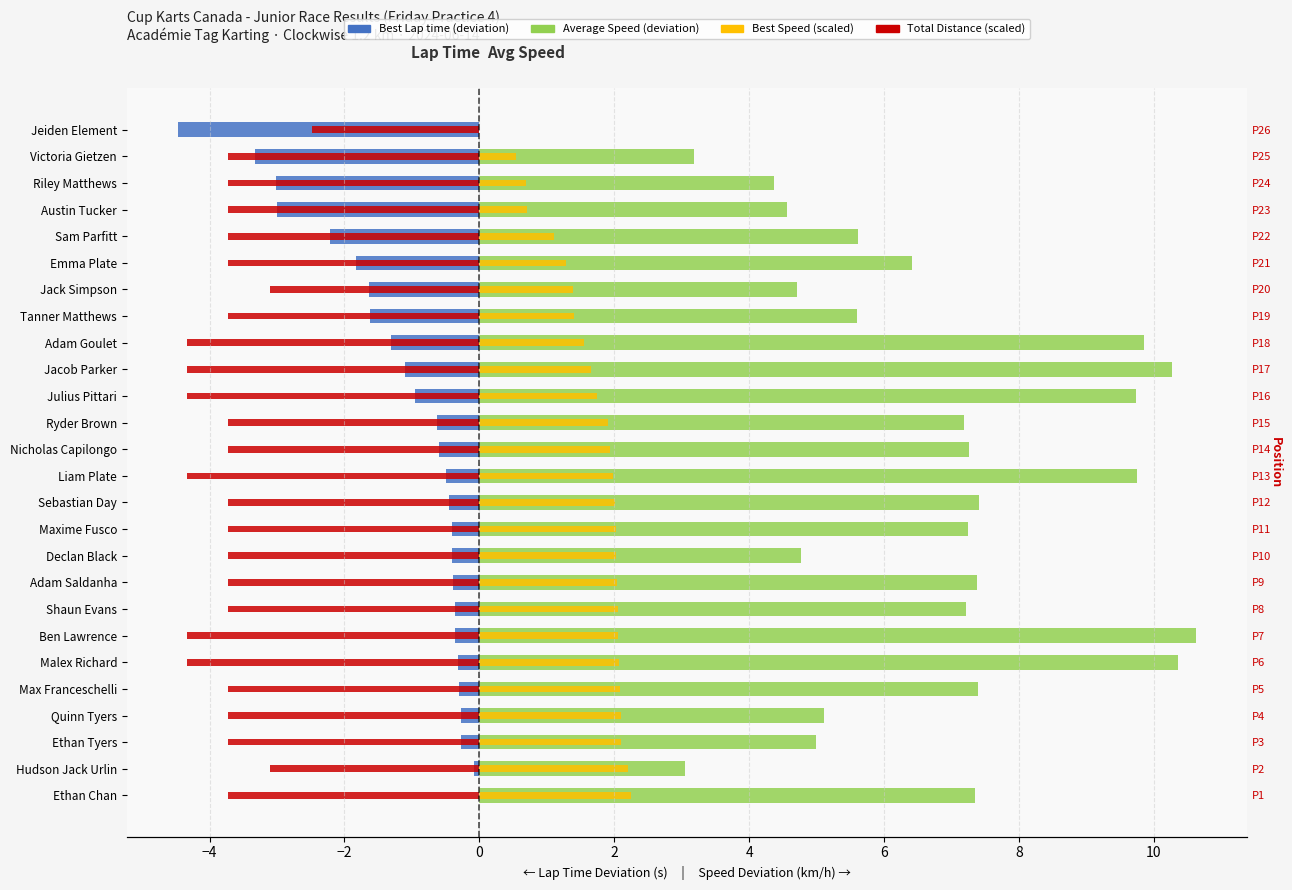

Count the number of categories in the chart.

26